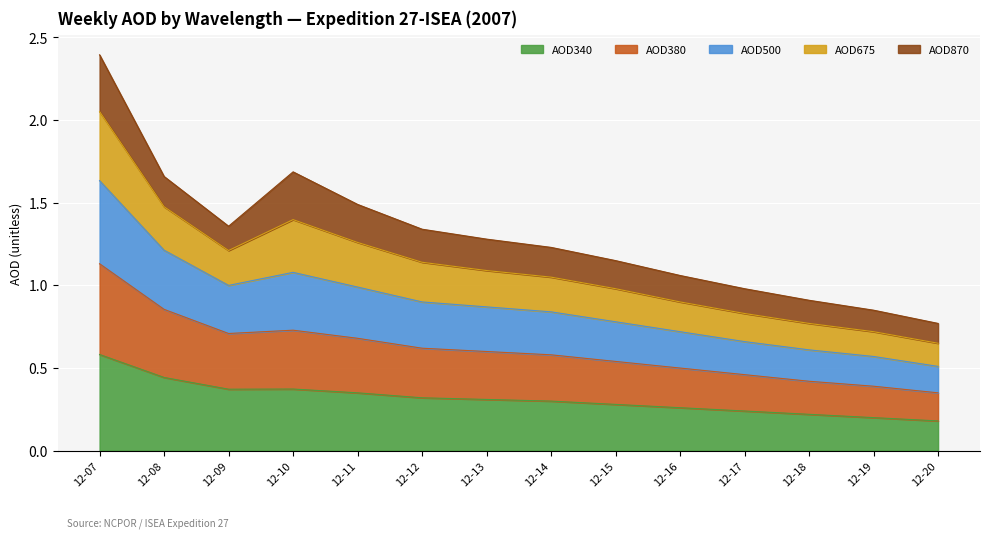

At which category is the sum across all series the highest?

12-07